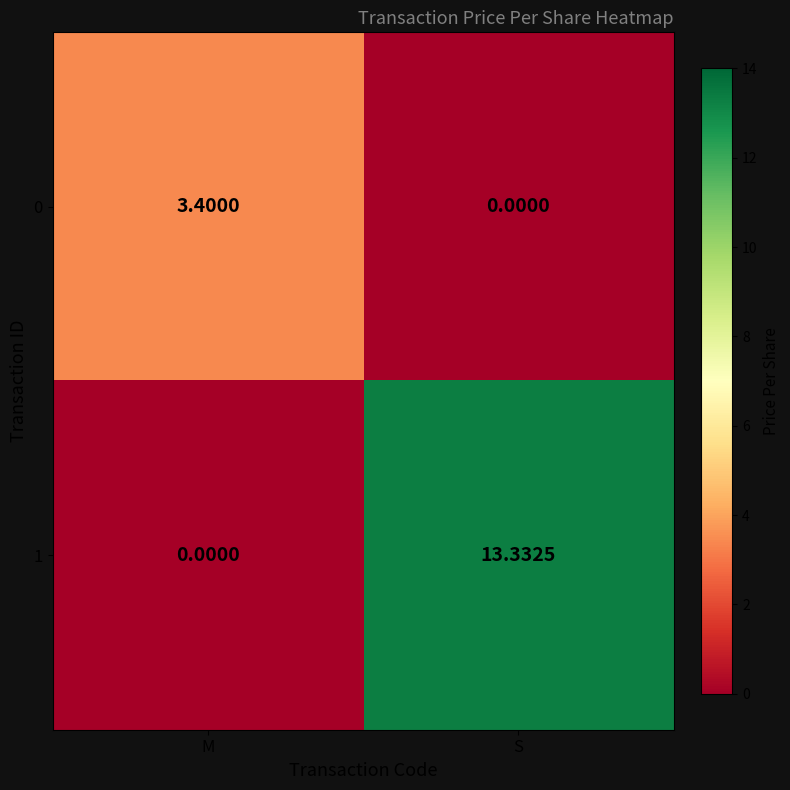

What is the difference between the highest and lowest values at S?

13.3